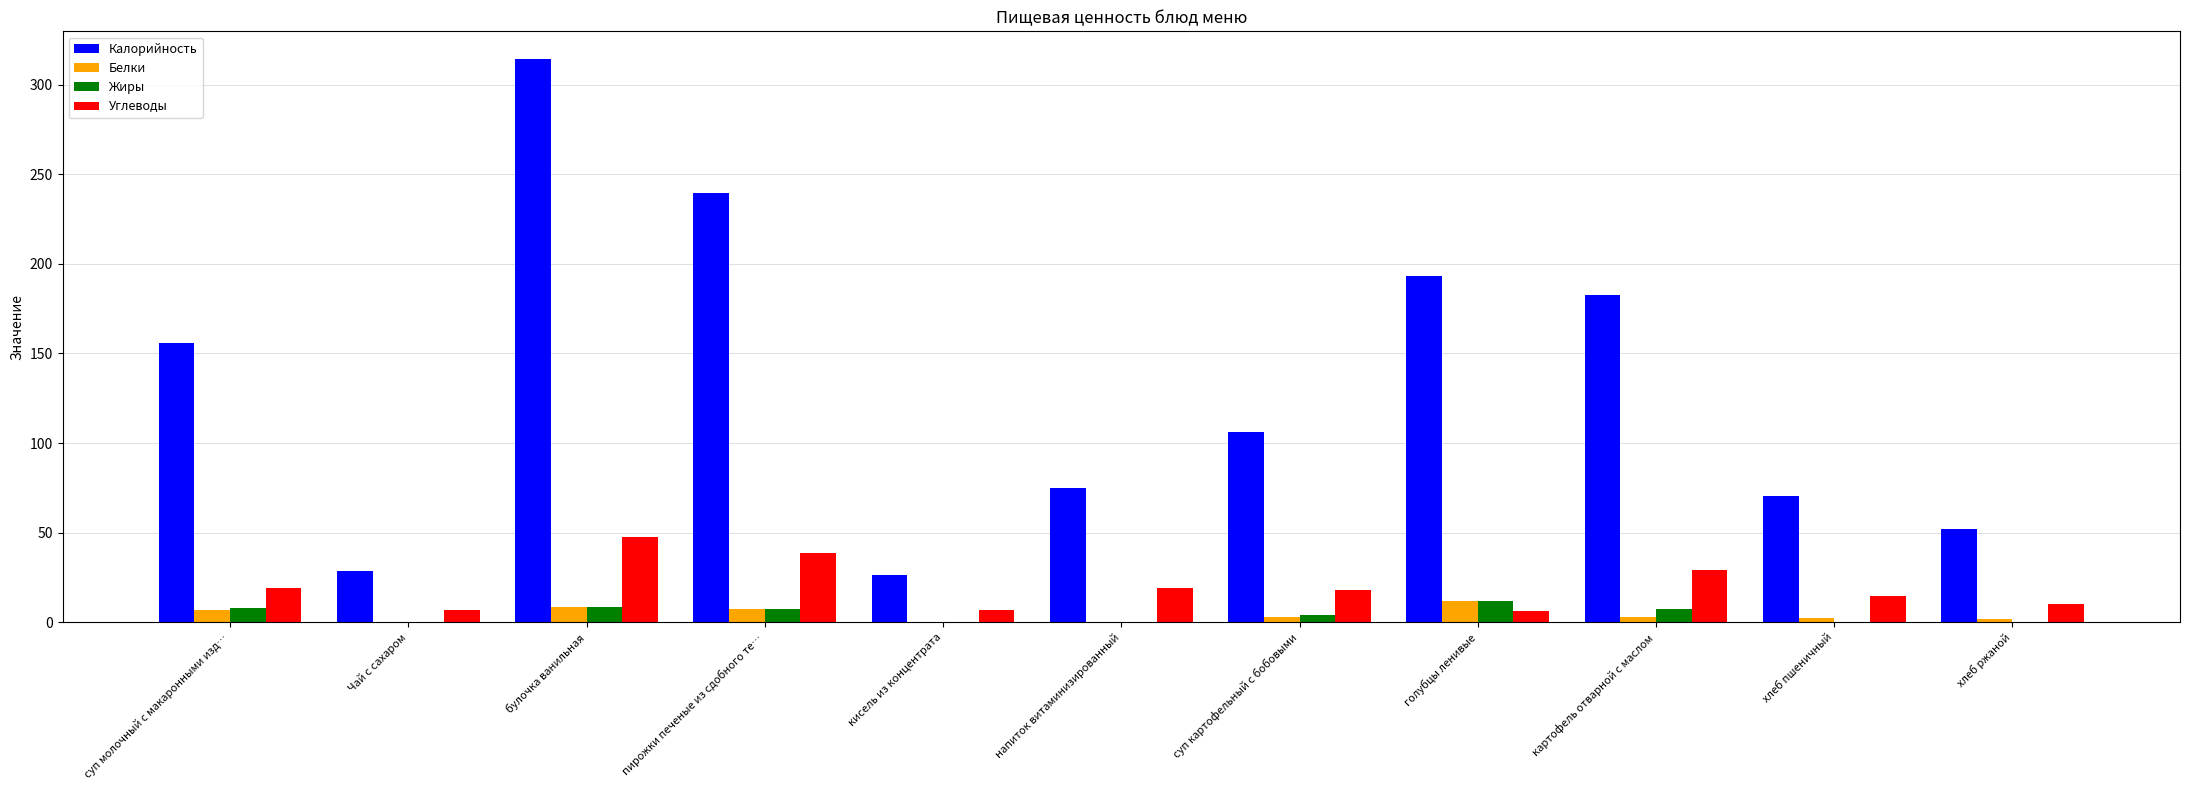

What is the average value of the Белки series?

4.1